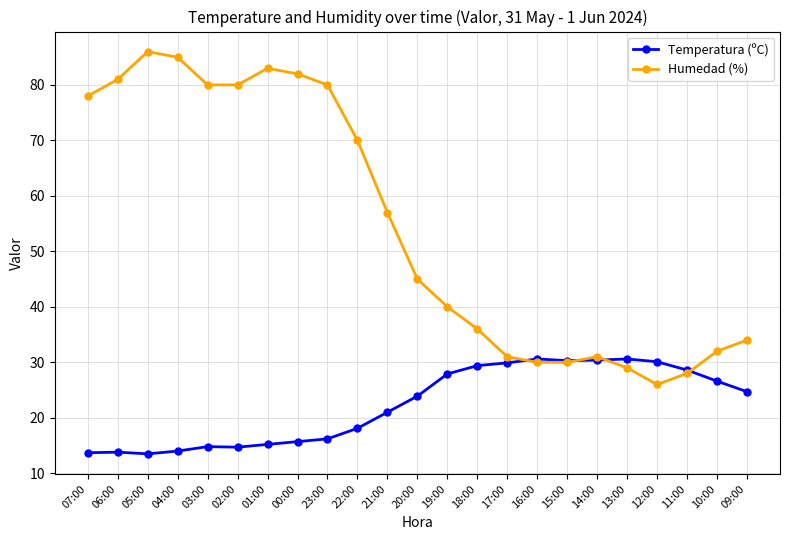

Which category has the highest value in the Humedad (%) series?

05:00